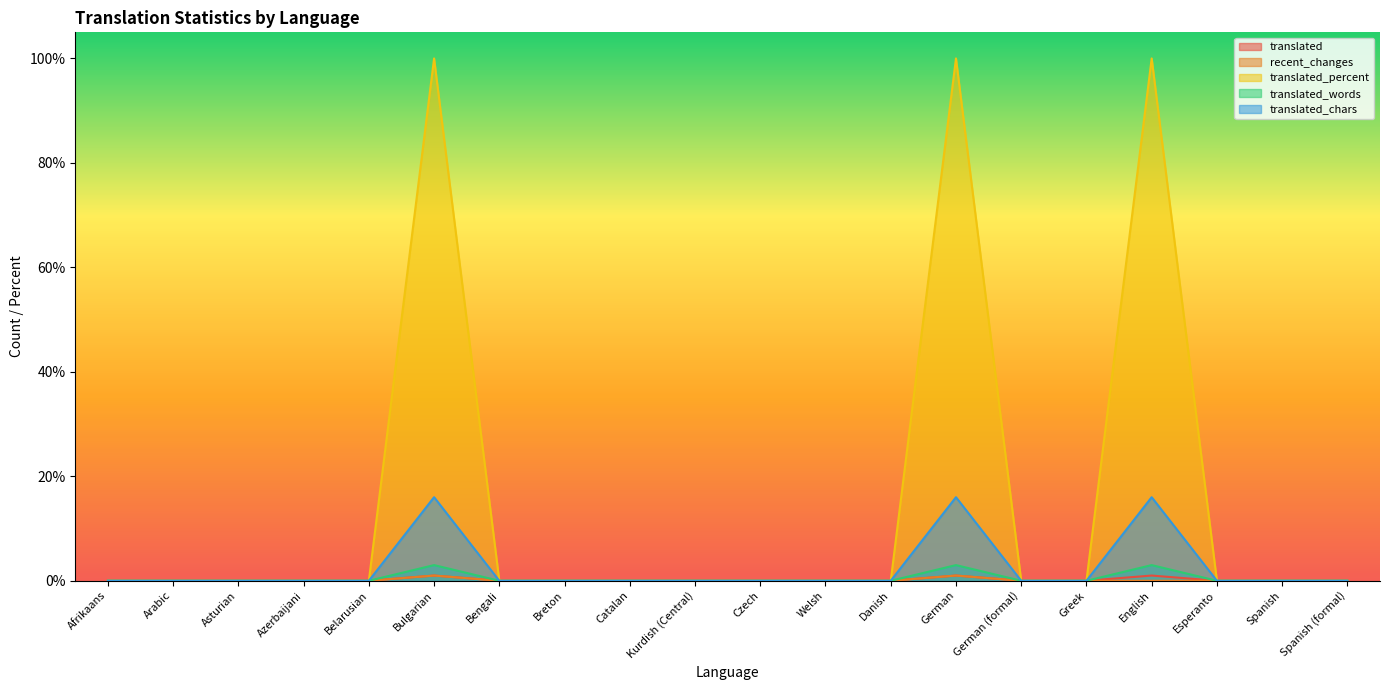

True or false: translated_words and recent_changes intersect in this chart.

False